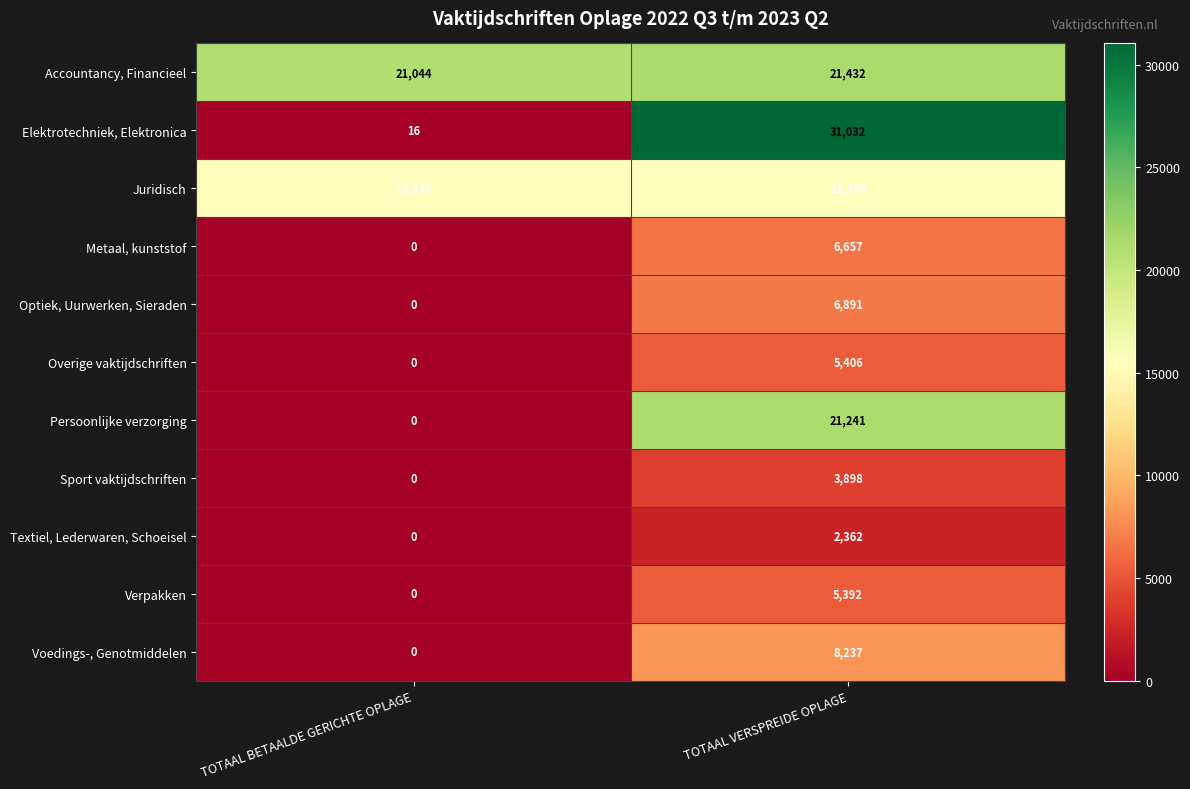

Which series changed the most between TOTAAL BETAALDE GERICHTE OPLAGE and TOTAAL VERSPREIDE OPLAGE?

Elektrotechniek, Elektronica